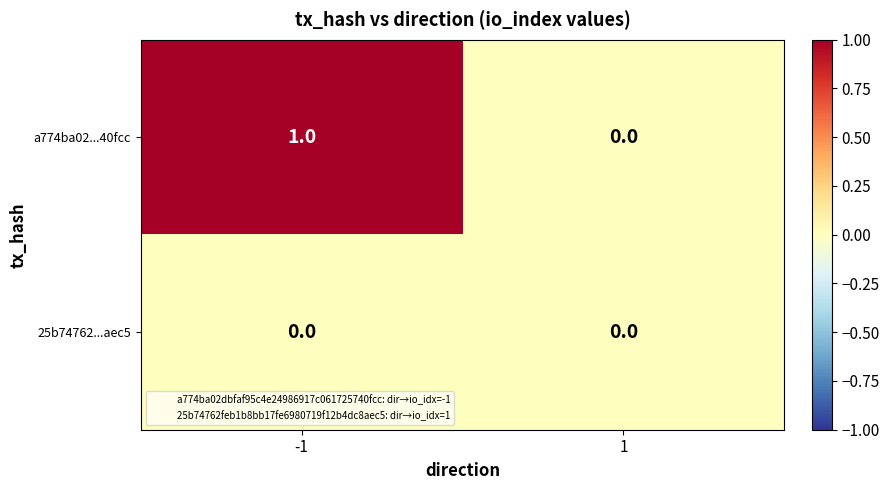

How many values in a774ba02...40fcc are above zero?

1